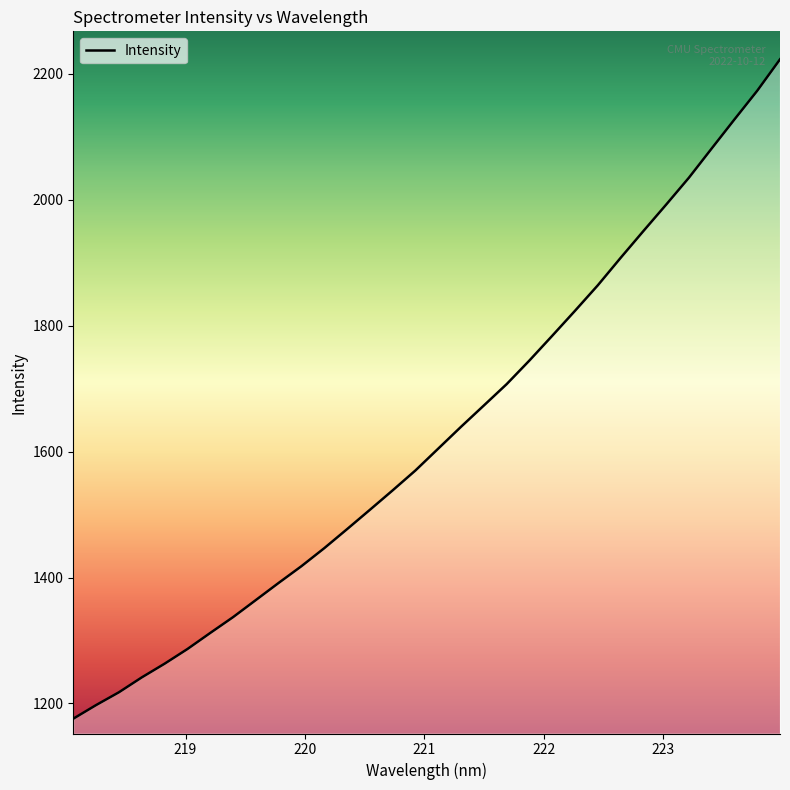

What is the minimum value shown in the chart?

1175.8